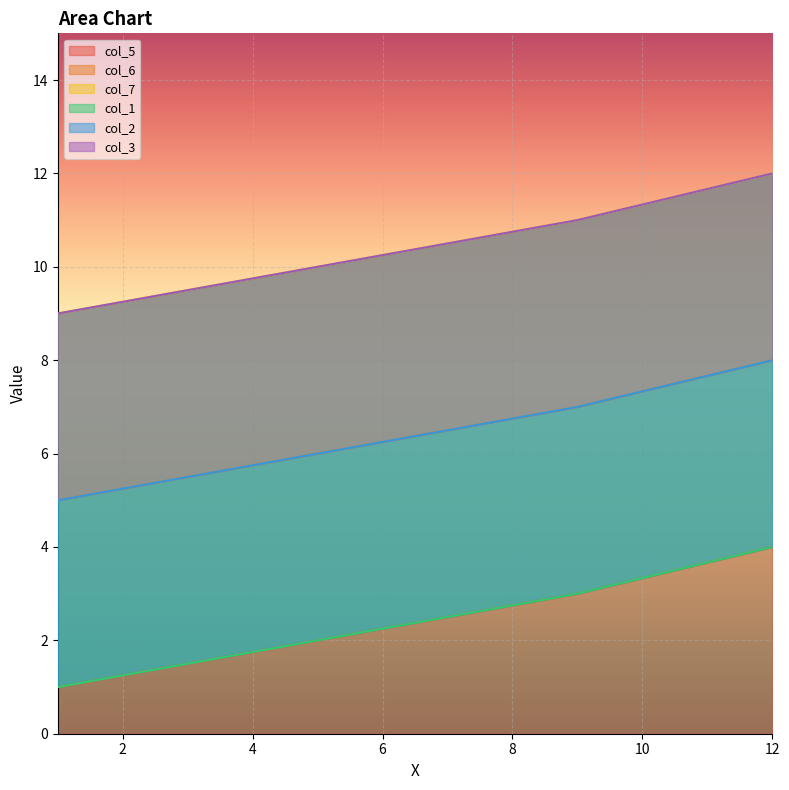

At which category does the chart reach its peak across all series?

12